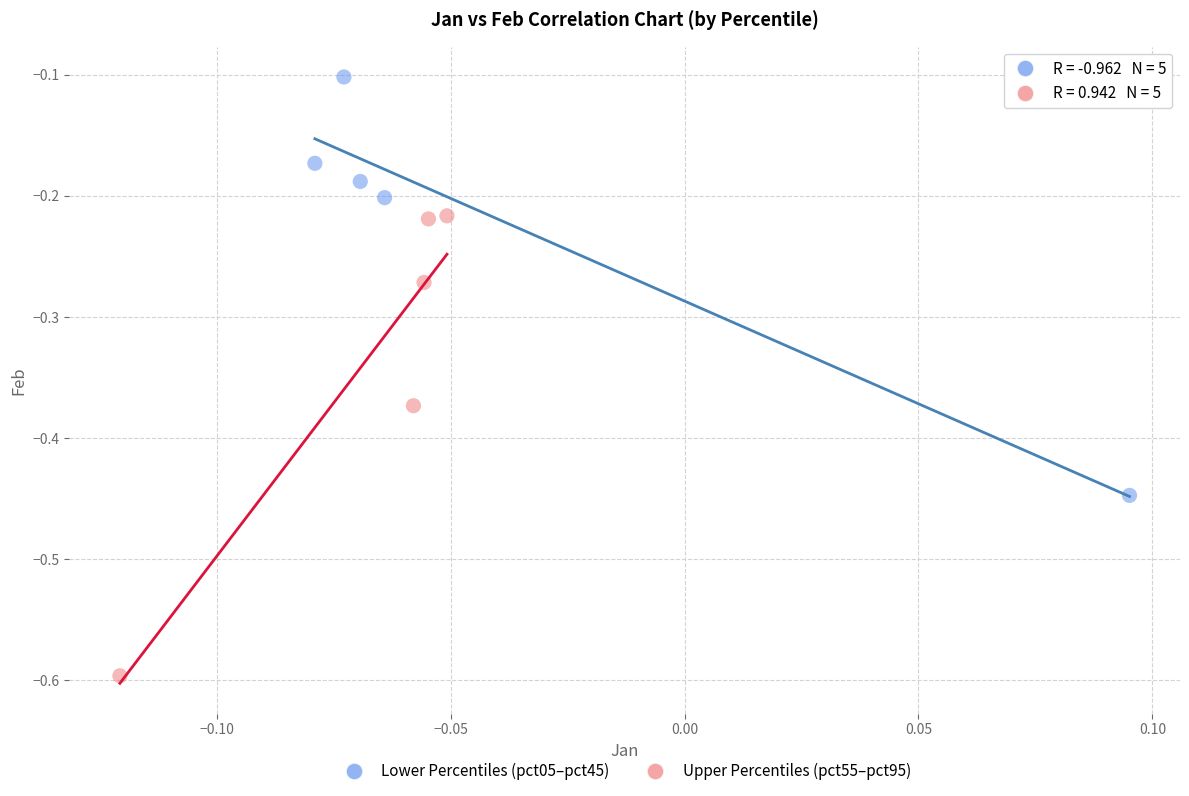

Which series reaches the minimum Y coordinate?

Upper Percentiles (pct55–pct95)